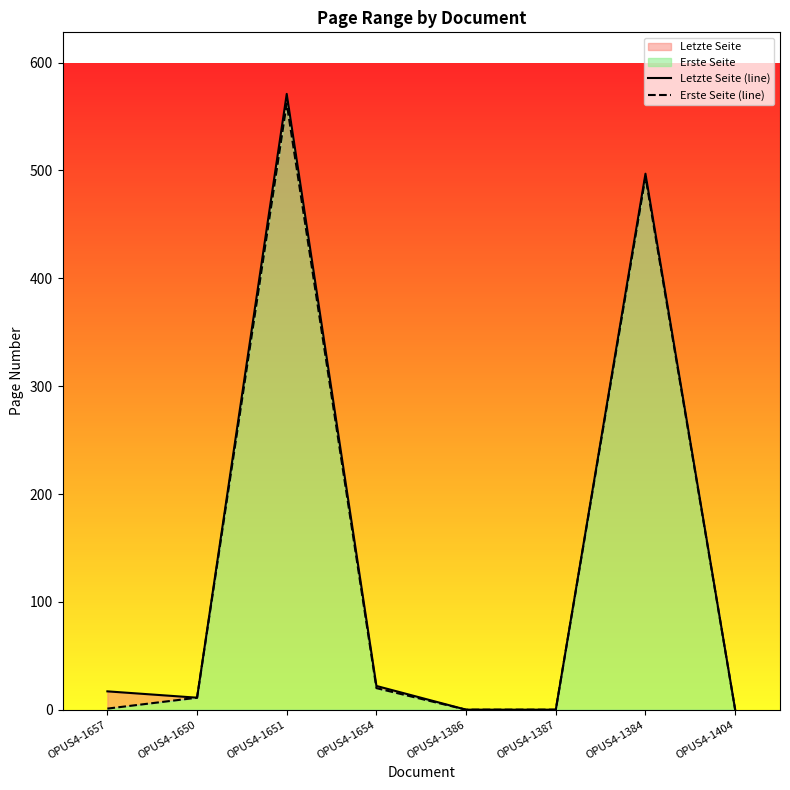

List the series in order of their peak value, lowest first.

Erste Seite (line), Letzte Seite (line)